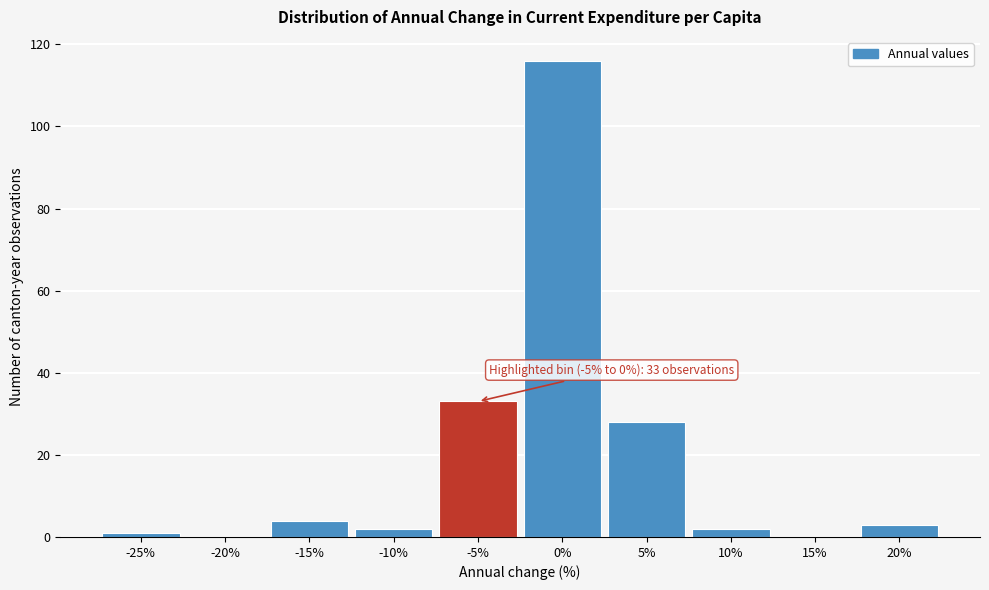

Reading right to left, extract all data points from this chart.

20%=3	15%=0	10%=2	5%=28	0%=116	-5%=33	-10%=2	-15%=4	-20%=0	-25%=1